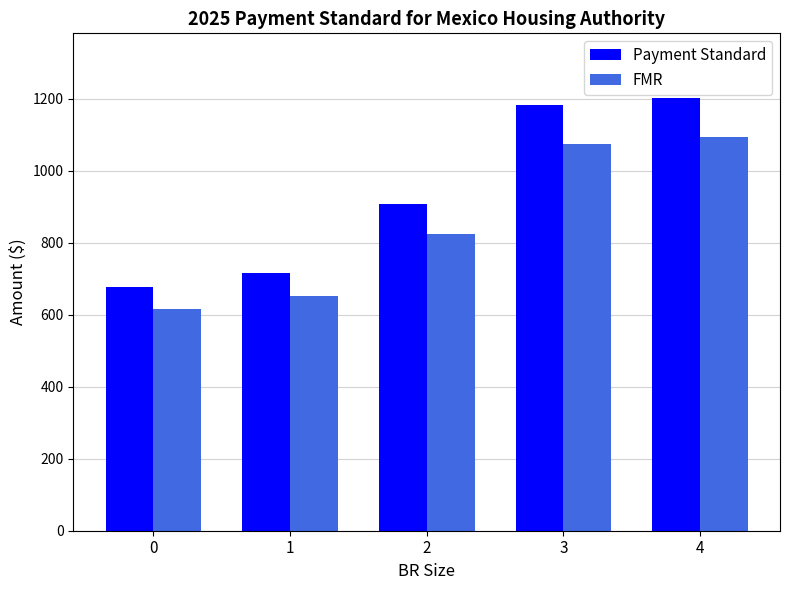

Is the value of Payment Standard at 3 greater than the value of FMR at 1?

Yes